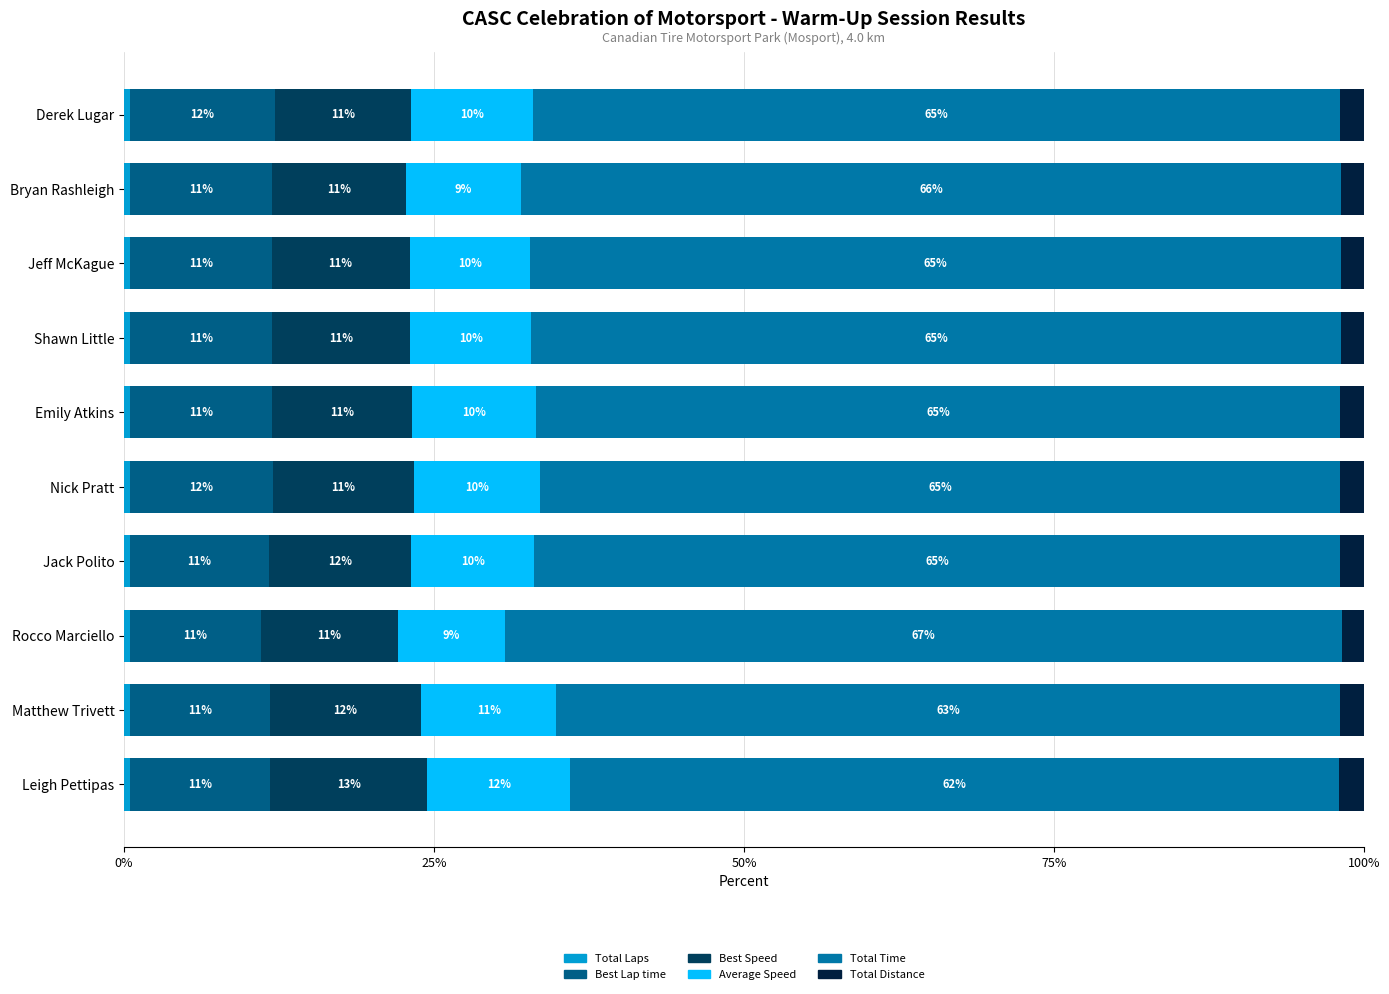

What is the total value across all series at Rocco Marciello?

100.0